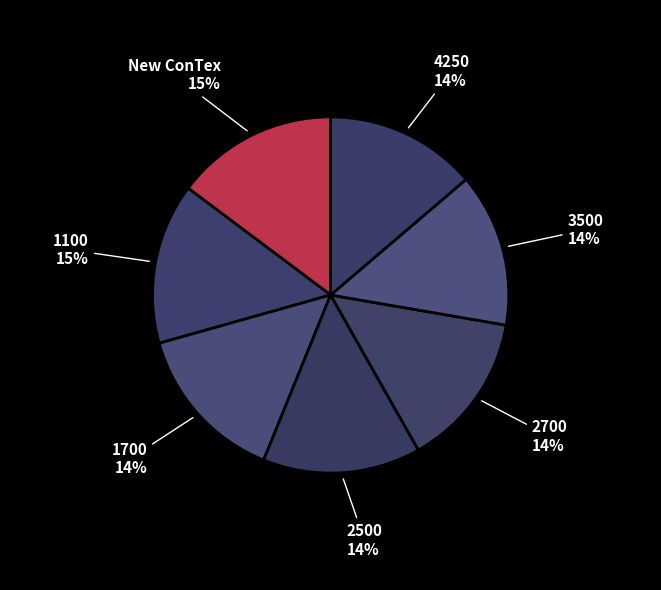

To the nearest percent, what portion does 2700 represent?

14%